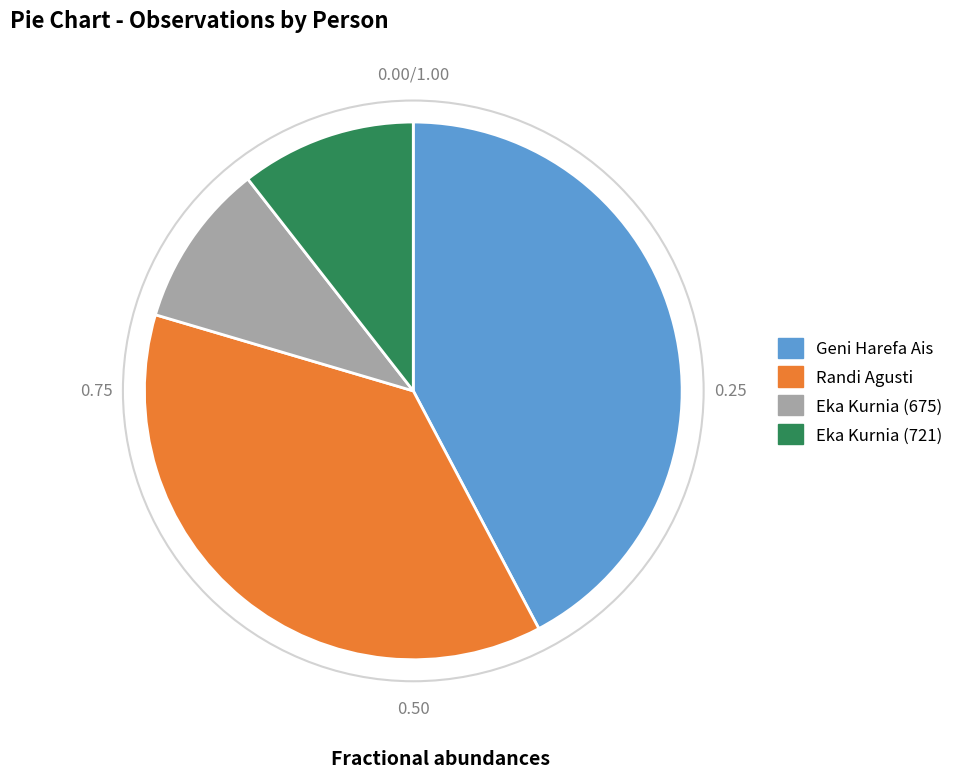

Combined, do Eka Kurnia (675) and Eka Kurnia (721) account for over 50%?

No